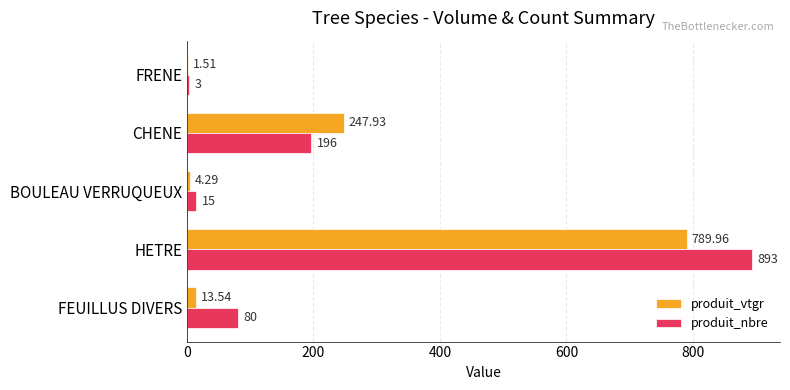

At which category is the sum across all series the highest?

HETRE